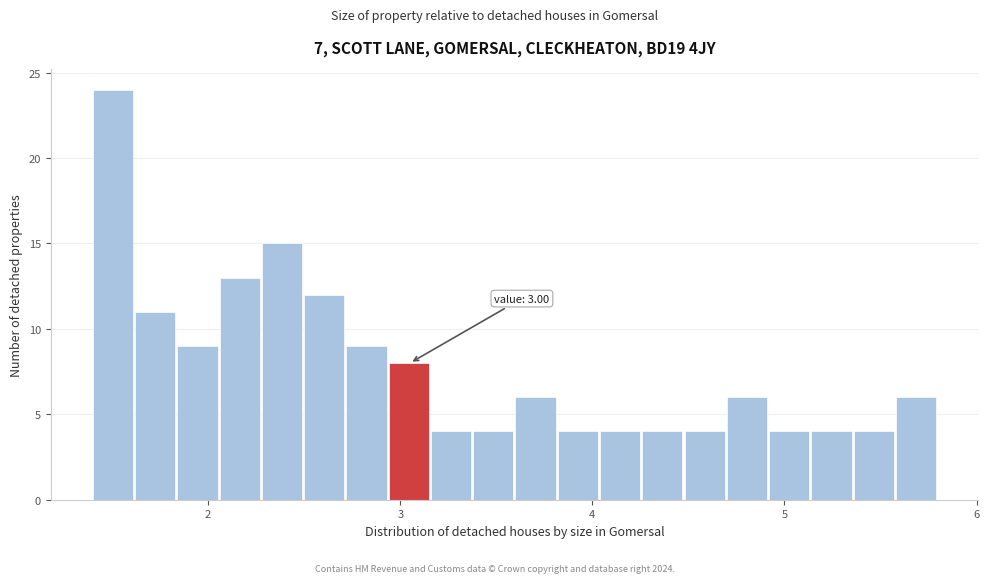

Around what value on the x-axis is the tallest bar? Give the approximate position of its centre, as read against the axis.

1.5